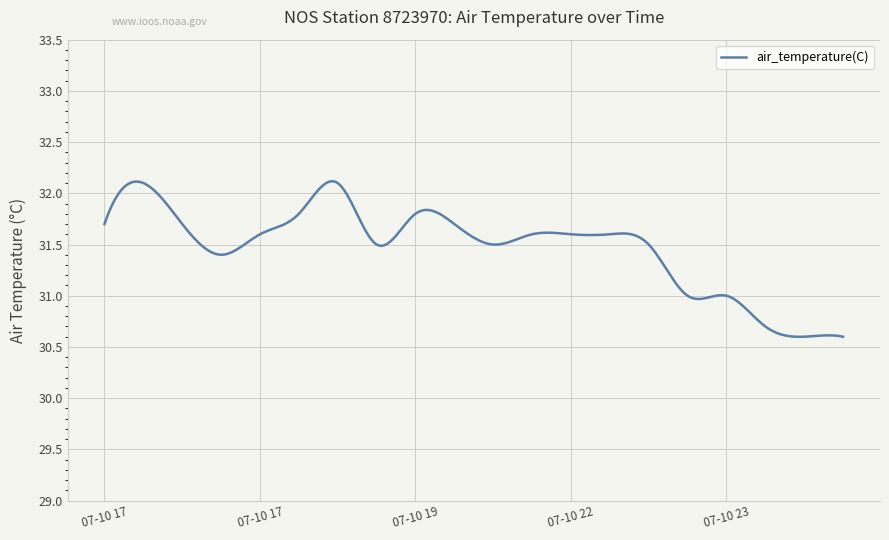

At which category does the data reach its first local valley?

2023-07-10T17:42